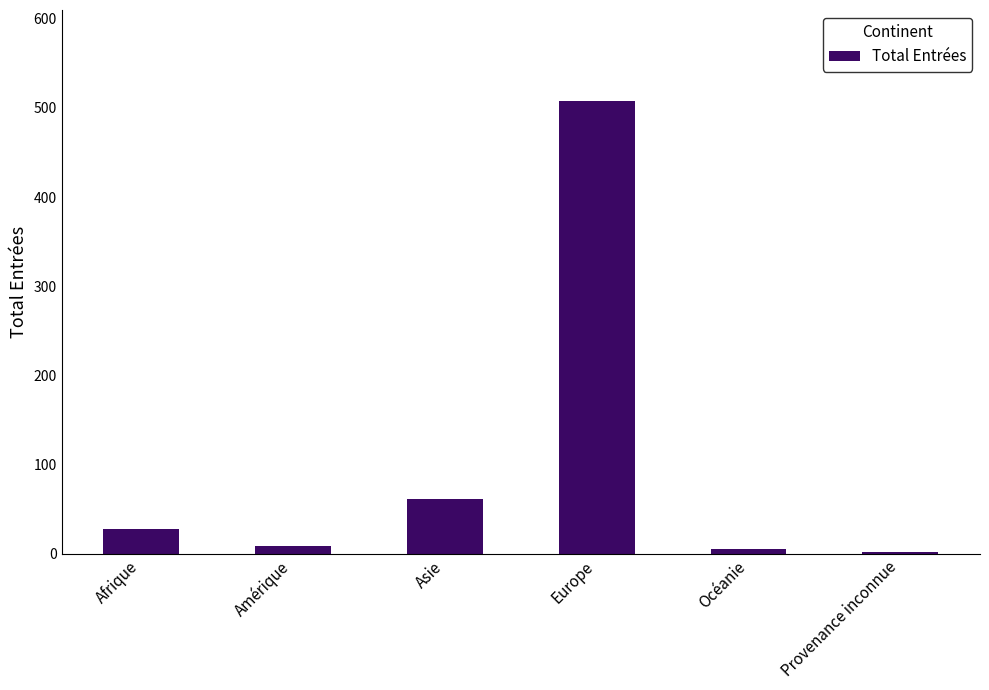

What is the label of the 1st bar from the right?

Provenance inconnue